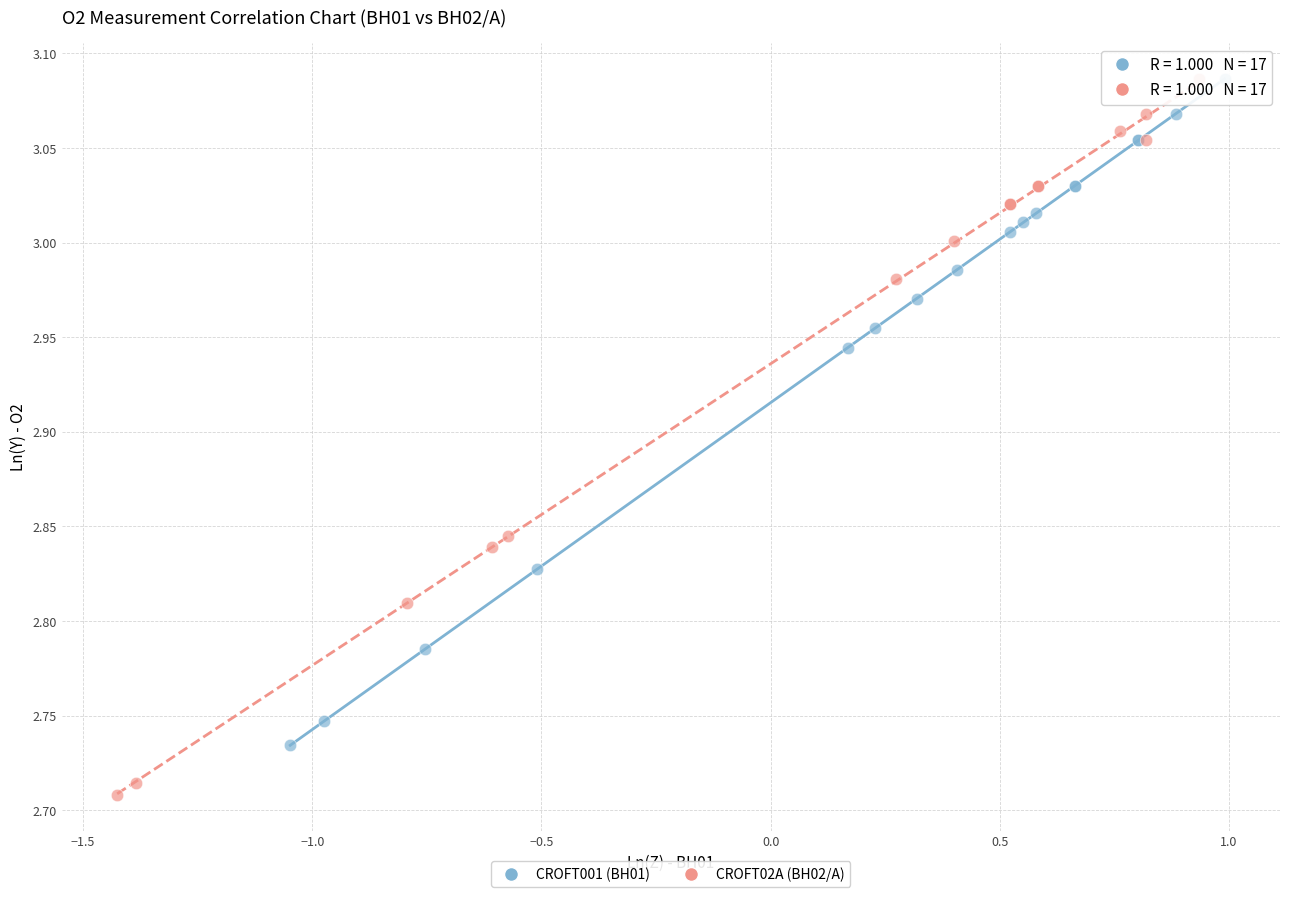

Which series contains the lowest Y value?

CROFT02A (BH02/A)